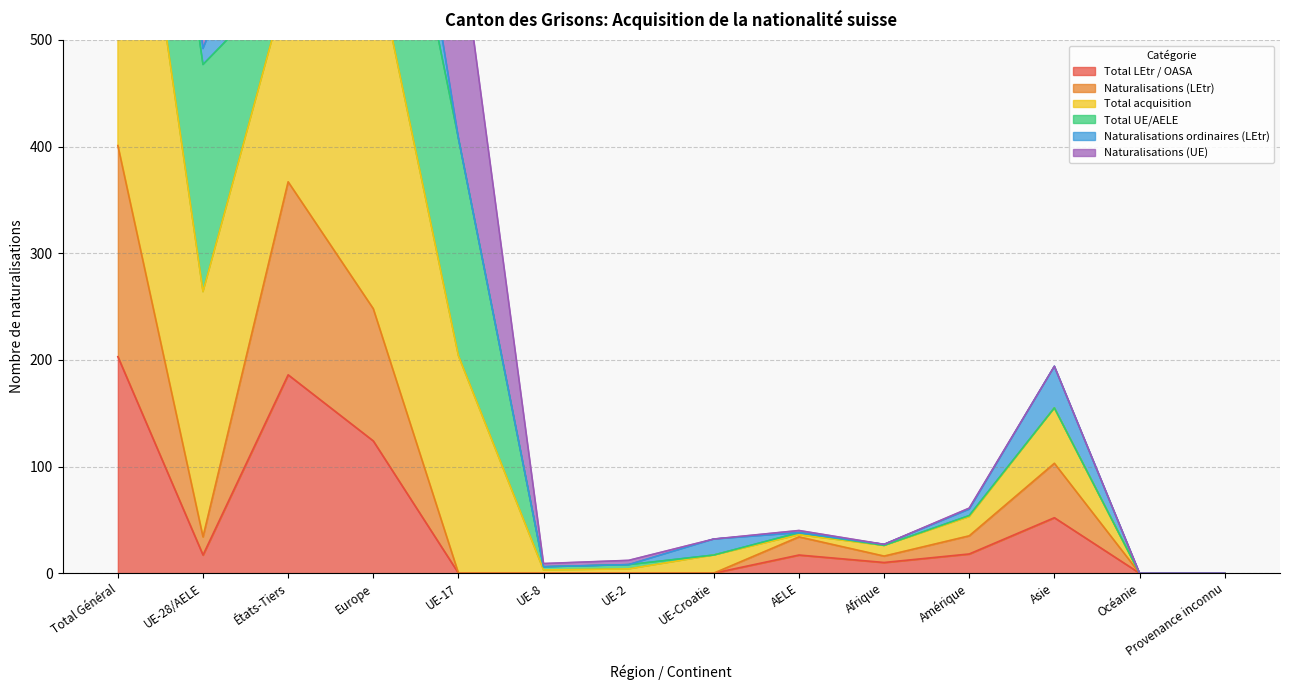

The value of Total LEtr / OASA at Océanie is 0. True or false?

True